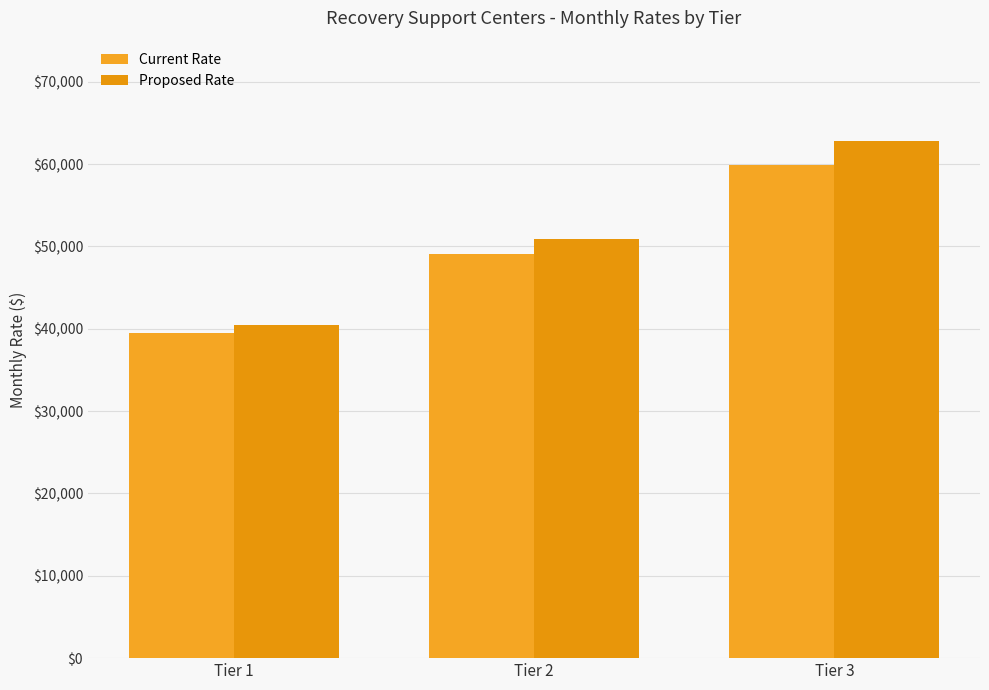

How many data points in Current Rate are less than 49071?

1